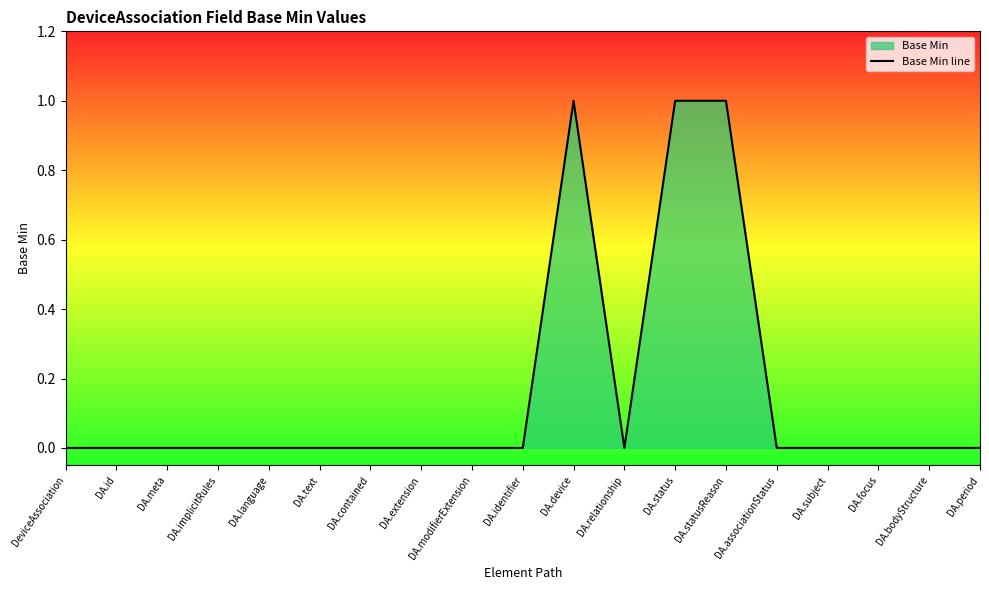

List the labels in order of value, largest first.

DA.device, DA.status, DA.statusReason, DeviceAssociation, DA.id, DA.meta, DA.implicitRules, DA.language, DA.text, DA.contained, DA.extension, DA.modifierExtension, DA.identifier, DA.relationship, DA.associationStatus, DA.subject, DA.focus, DA.bodyStructure, DA.period